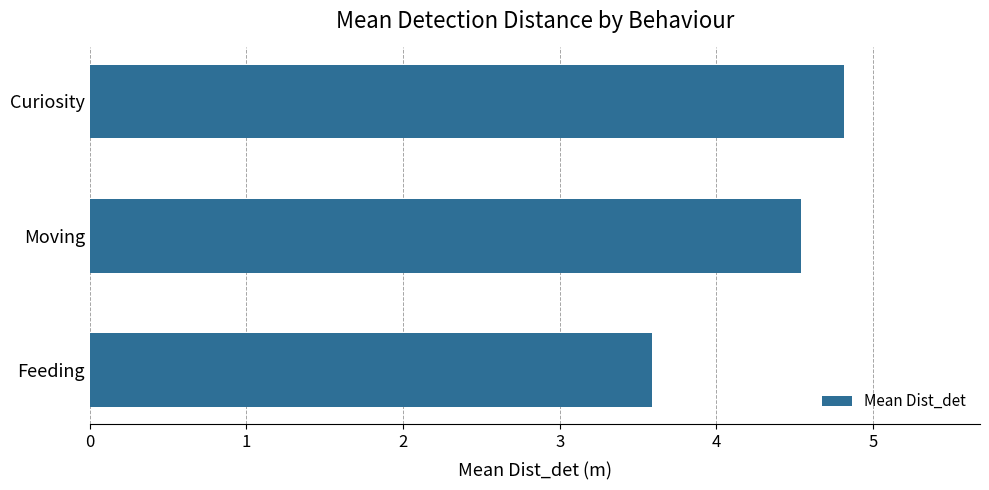

Does the chart contain any negative values?

No